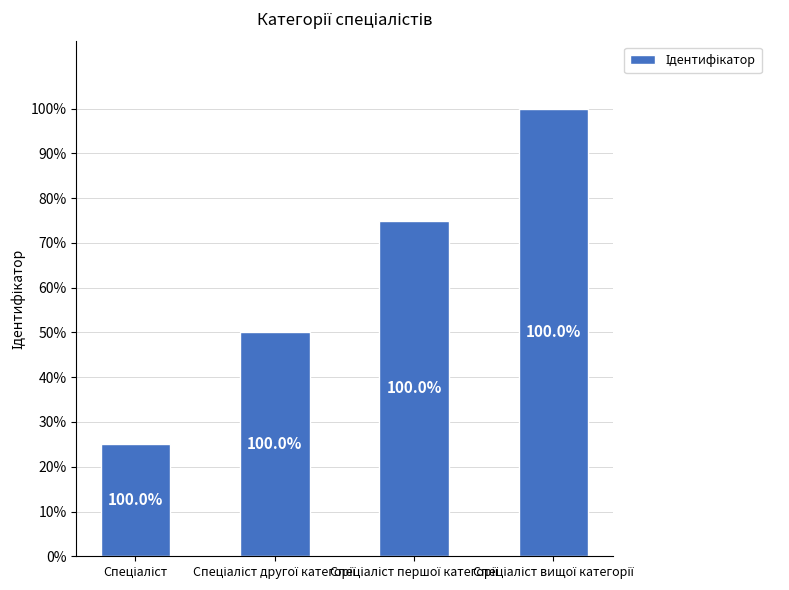

What value does the data have at Спеціаліст вищої категорії?

4